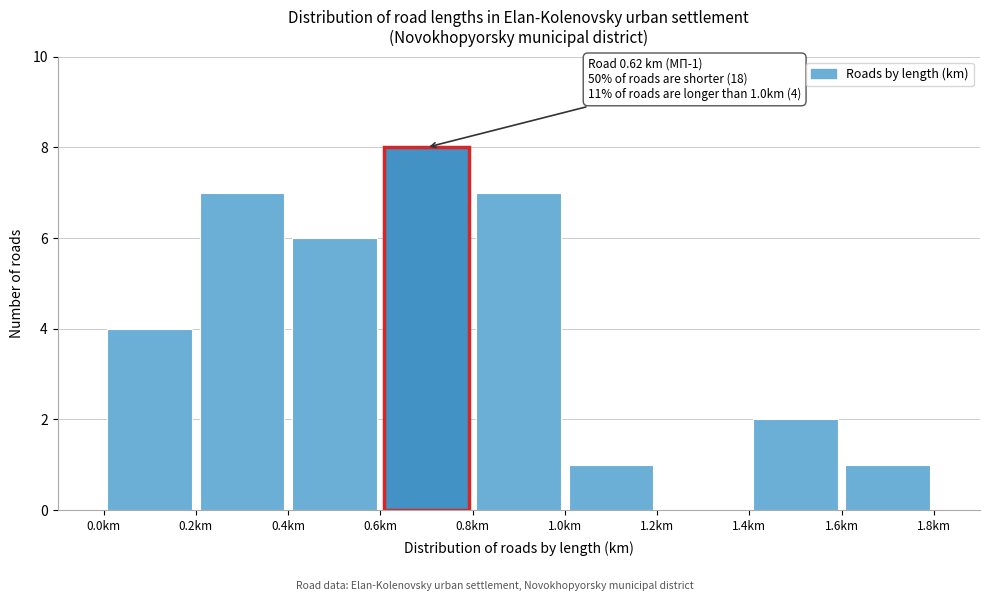

Over which range of the x-axis is the bar tallest?

0.6 to 0.8